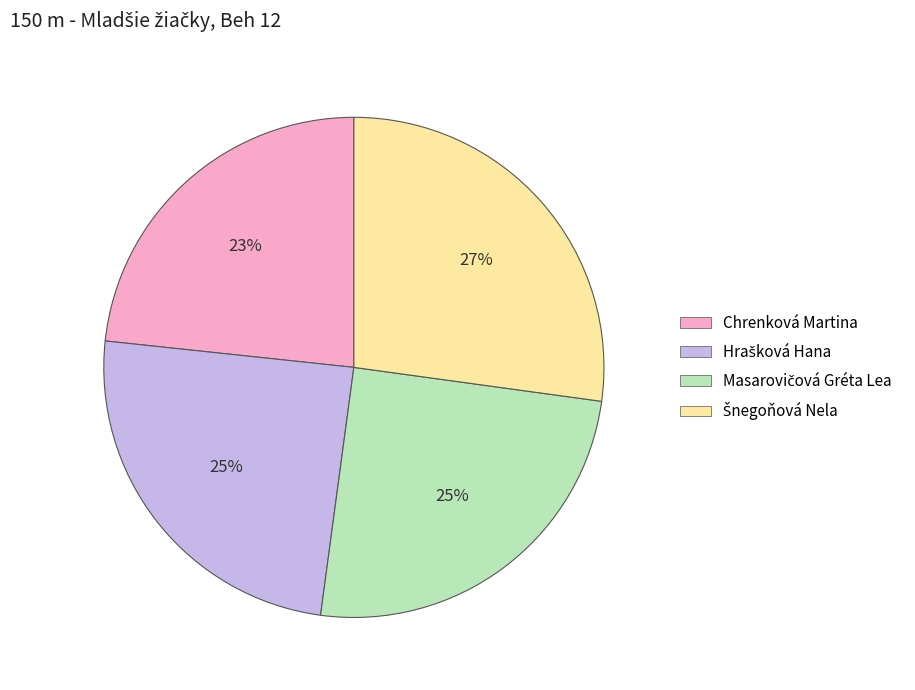

What percentage is the Chrenková Martina slice, to the nearest percent?

23%